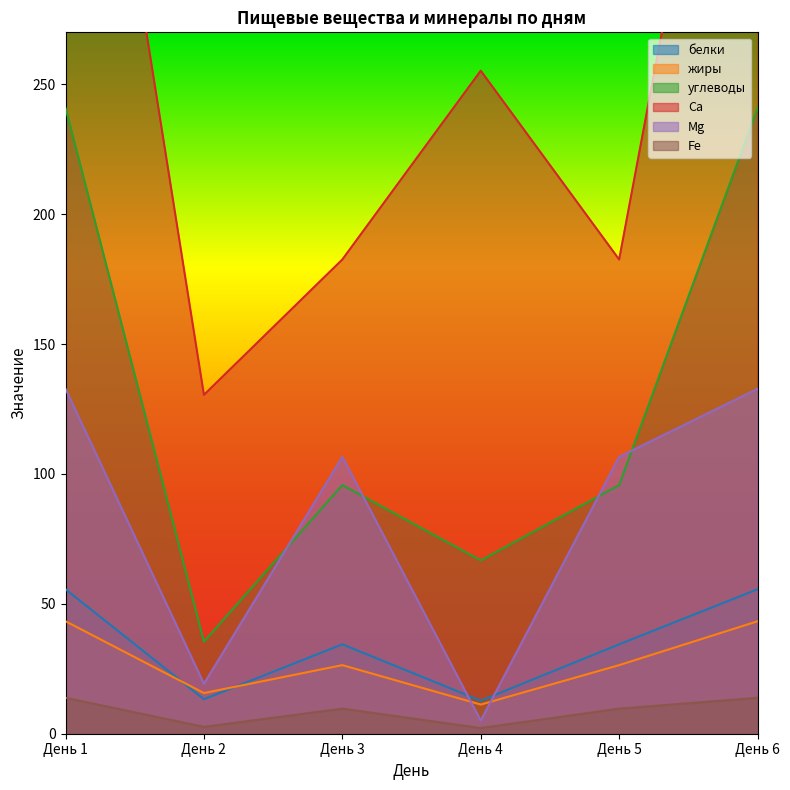

Between День 1 and День 4, which series saw the biggest shift?

Ca